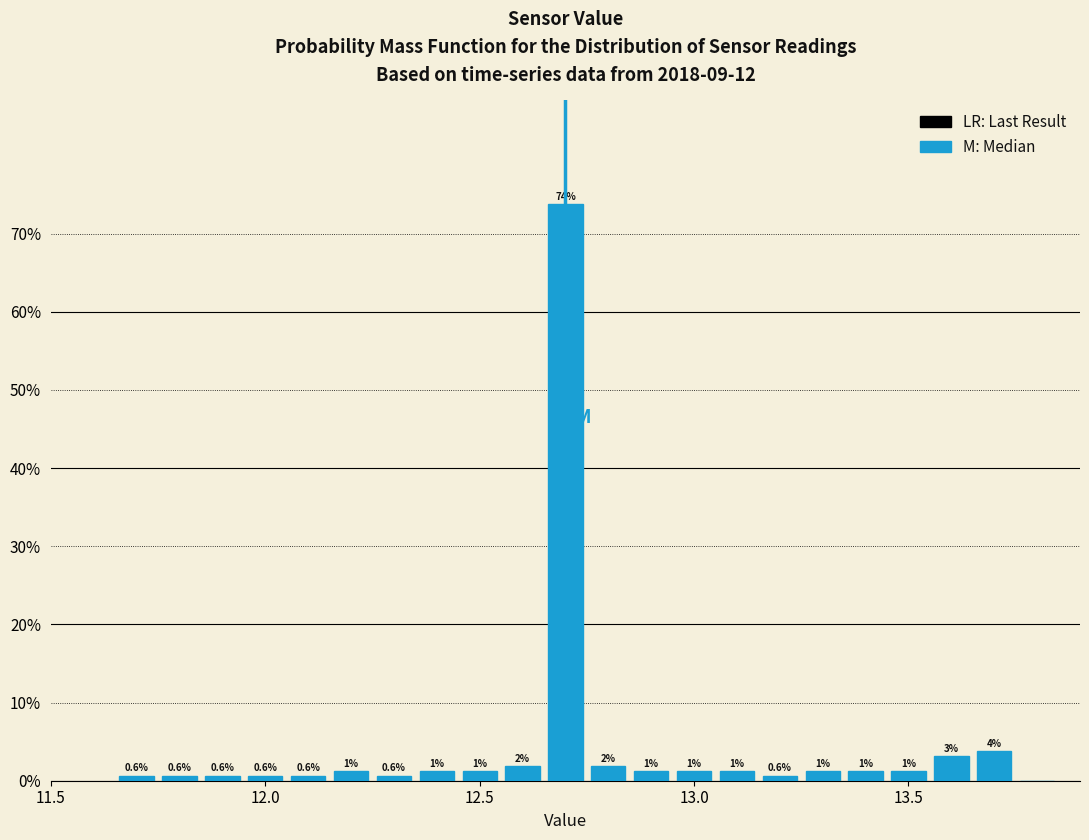

Read against the x-axis, roughly where is the centre of the tallest bar?

12.70